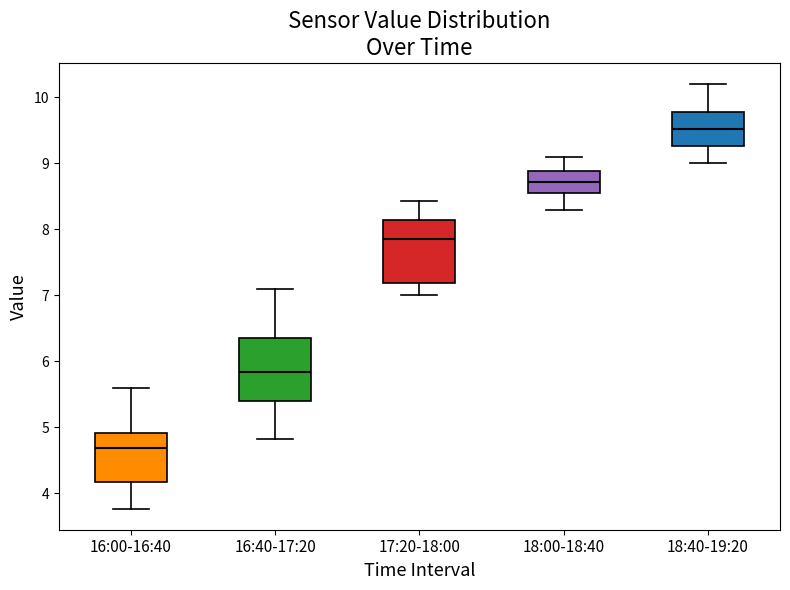

Reading left to right, read every box against the y-axis: the position of its median line, the range the box covers, and the ends of its whiskers. The values are not printed on the chart, so give them approximately, as read against the axis.

16:00-16:40: median 4.7, box 4.2 to 4.9, whiskers 3.8 to 5.6
16:40-17:20: median 5.8, box 5.4 to 6.3, whiskers 4.8 to 7.1
17:20-18:00: median 7.9, box 7.2 to 8.1, whiskers 7.0 to 8.4
18:00-18:40: median 8.7, box 8.6 to 8.9, whiskers 8.3 to 9.1
18:40-19:20: median 9.5, box 9.3 to 9.8, whiskers 9.0 to 10.2